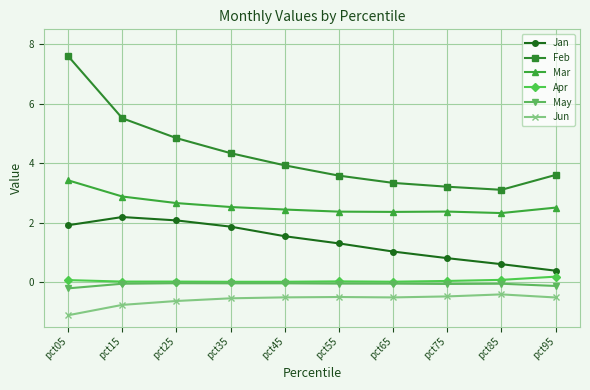

Rank the series at pct05 from lowest to highest value.

Jun, May, Apr, Jan, Mar, Feb